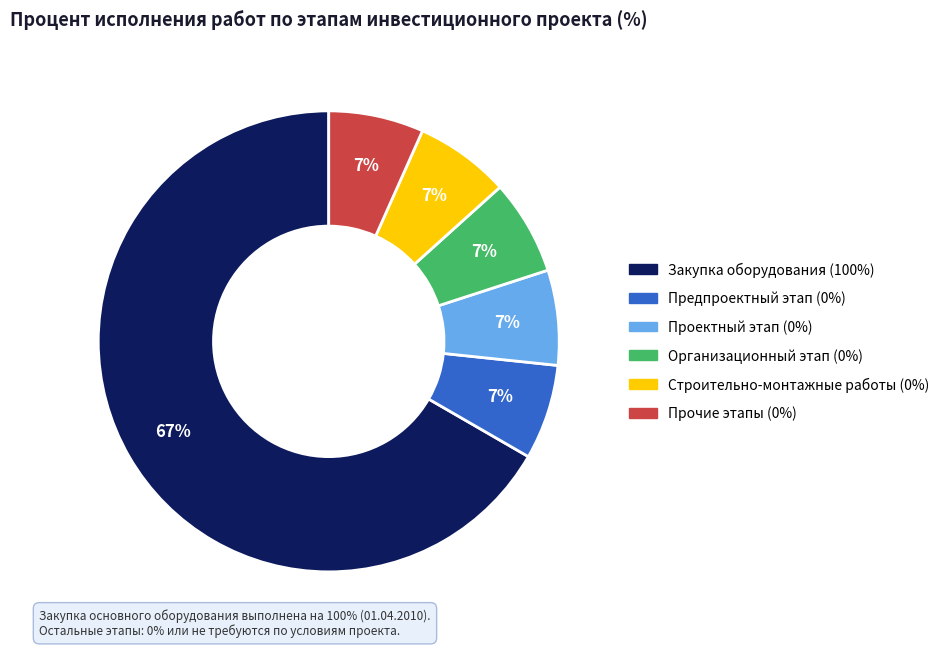

To the nearest percent, what is the average slice percentage?

17%